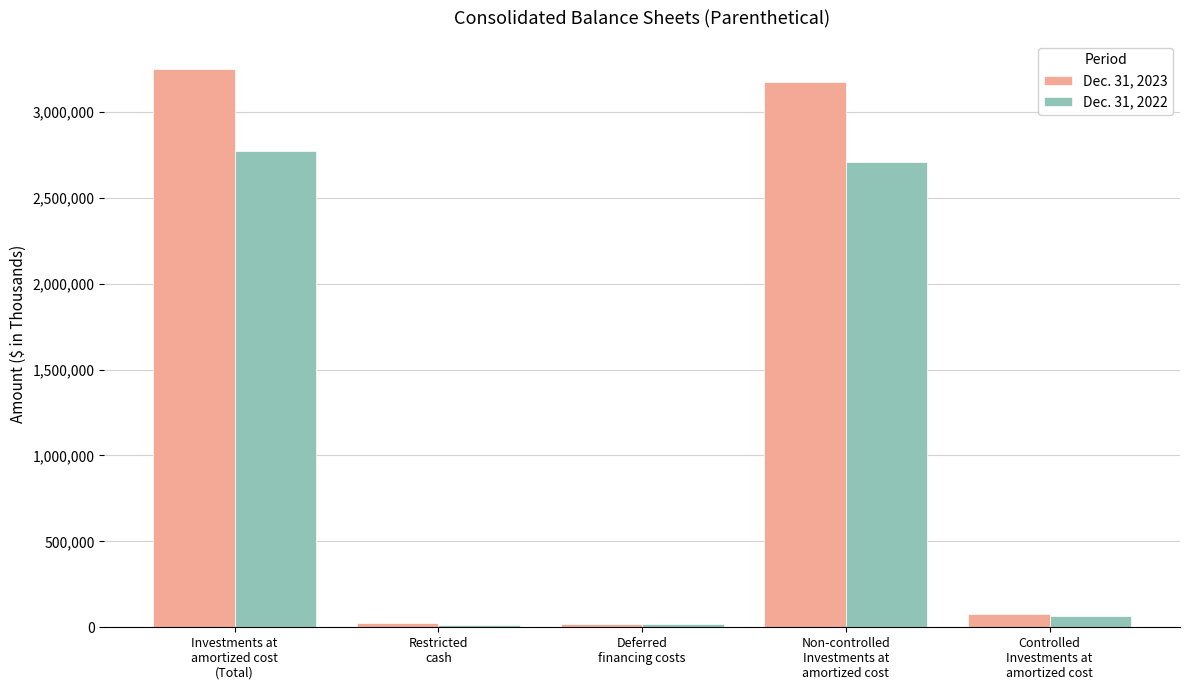

Which series has the largest range (max minus min)?

Dec. 31, 2023